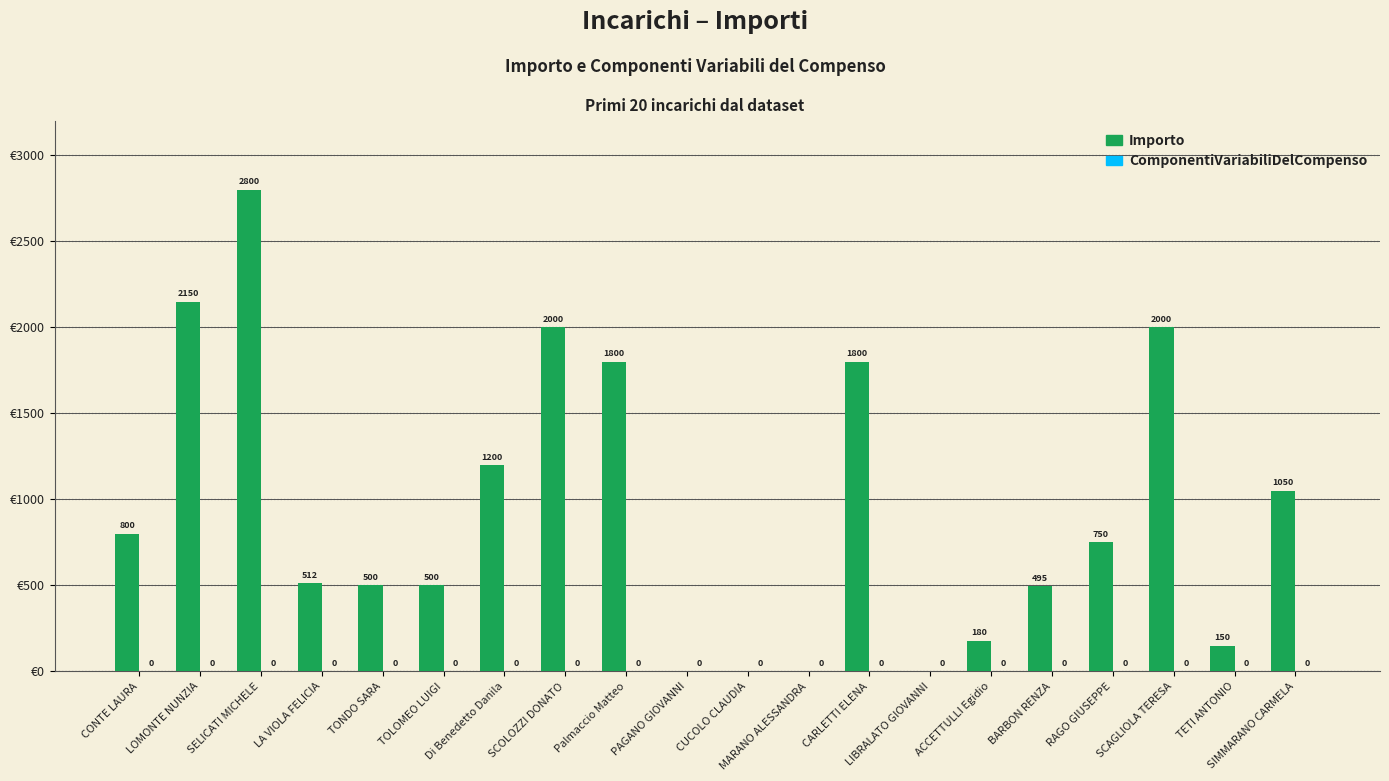

Between LOMONTE NUNZIA and RAGO GIUSEPPE, which is larger?

LOMONTE NUNZIA